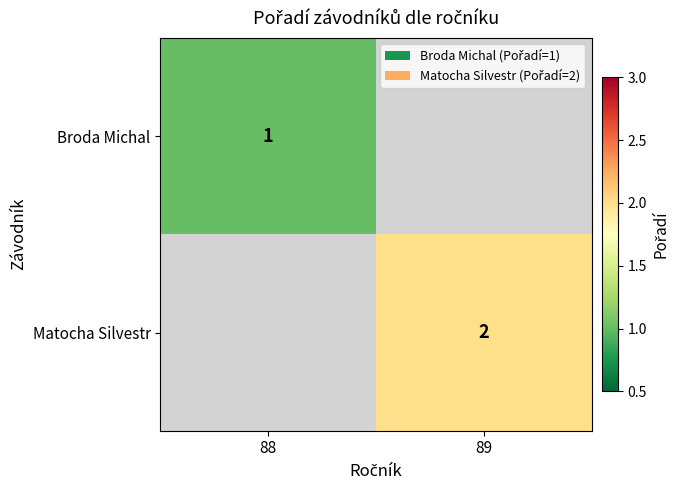

The Matocha Silvestr series shows 2.0 at 89. True or false?

True